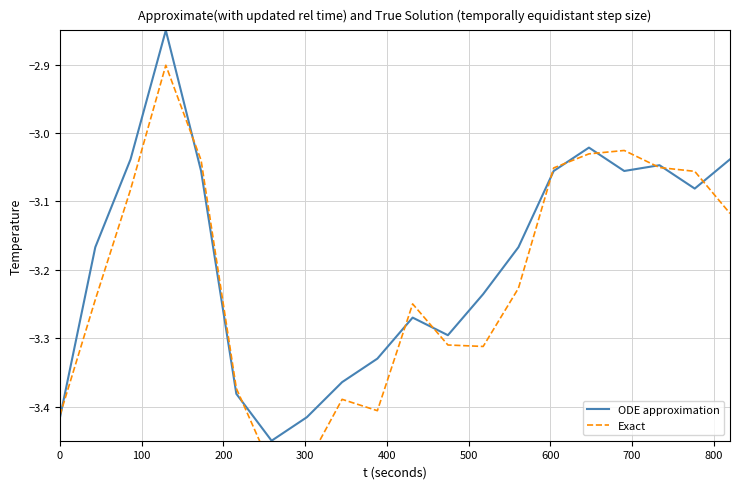

How many categories are shown in the chart?

20